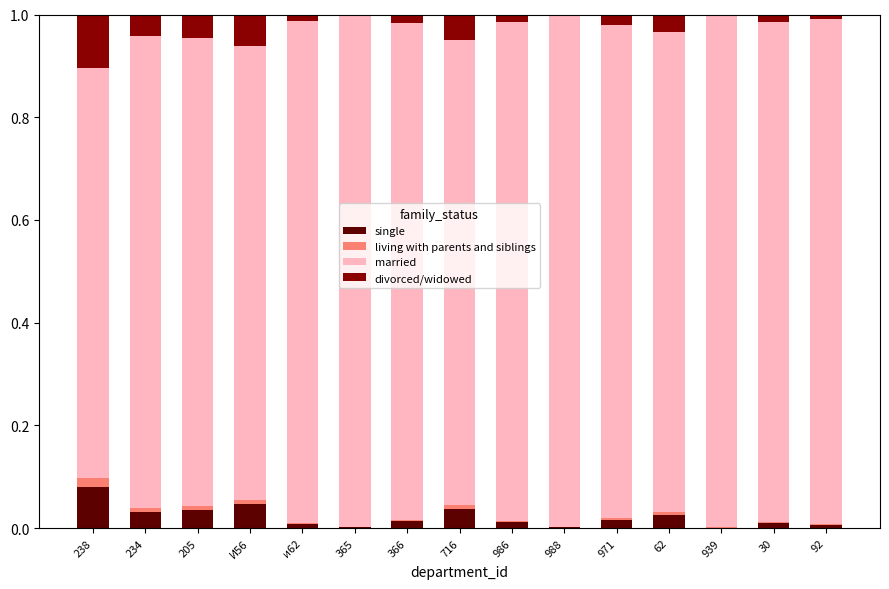

Is it true that single equals 0.0 at 939?

True